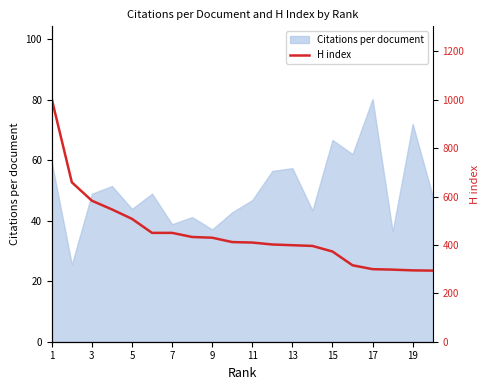

The Citations per document series shows 57.4 at 13. True or false?

True